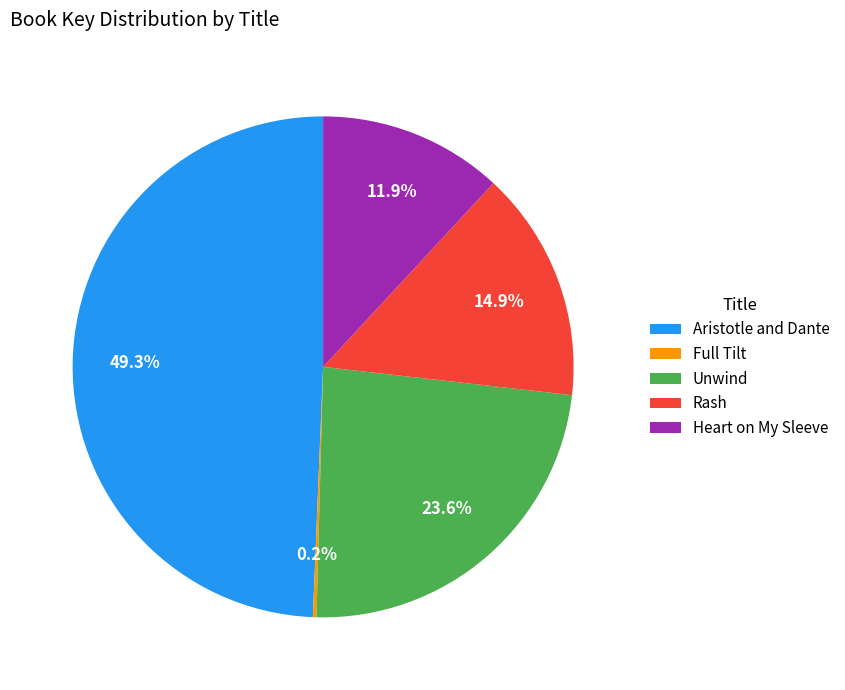

What is the ratio of the value at Rash to the value at Unwind?

0.6